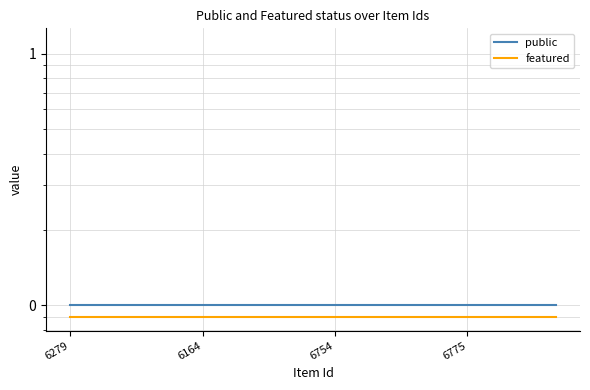

Reading left to right, extract all data points from this chart.

public: 1.0	1.0	1.0	1.0	1.0	1.0	1.0	1.0	1.0	1.0	1.0	1.0
featured: 0.9	0.9	0.9	0.9	0.9	0.9	0.9	0.9	0.9	0.9	0.9	0.9